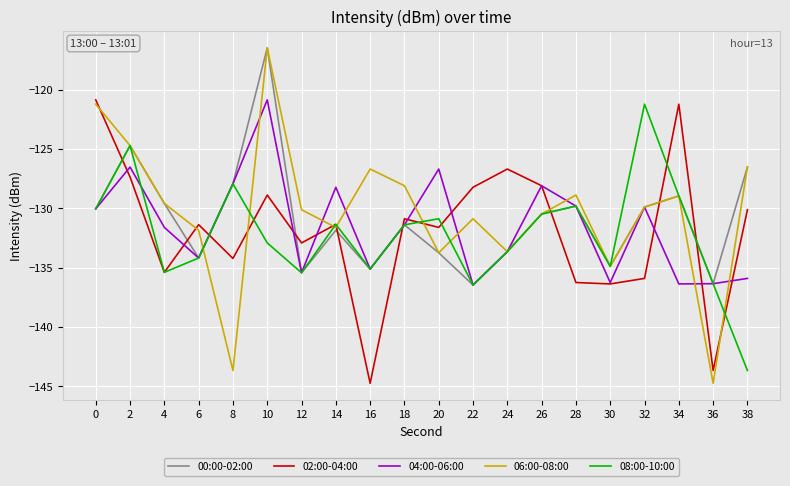

The 06:00-08:00 series shows -126.5 at 38. True or false?

True